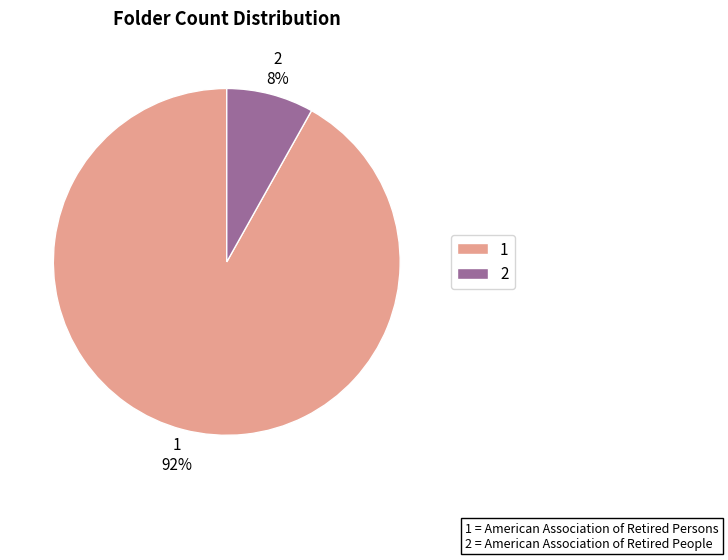

What percentage is the 1 slice, to the nearest percent?

92%